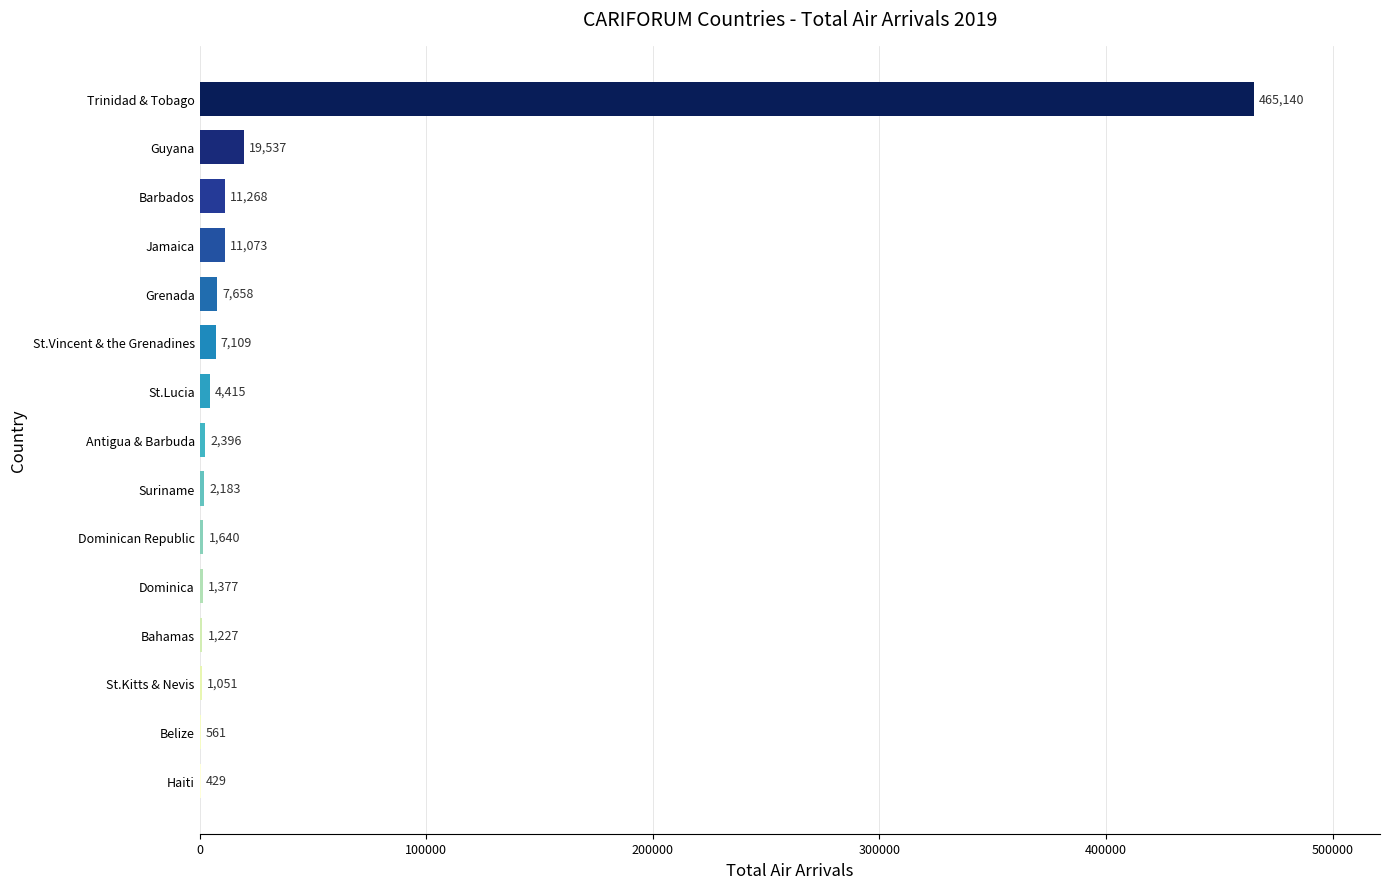

Reading bottom to top, transcribe all the data shown in this chart.

Haiti=429	Belize=561	St.Kitts & Nevis=1051	Bahamas=1227	Dominica=1377	Dominican Republic=1640	Suriname=2183	Antigua & Barbuda=2396	St.Lucia=4415	St.Vincent & the Grenadines=7109	Grenada=7658	Jamaica=11073	Barbados=11268	Guyana=19537	Trinidad & Tobago=465140